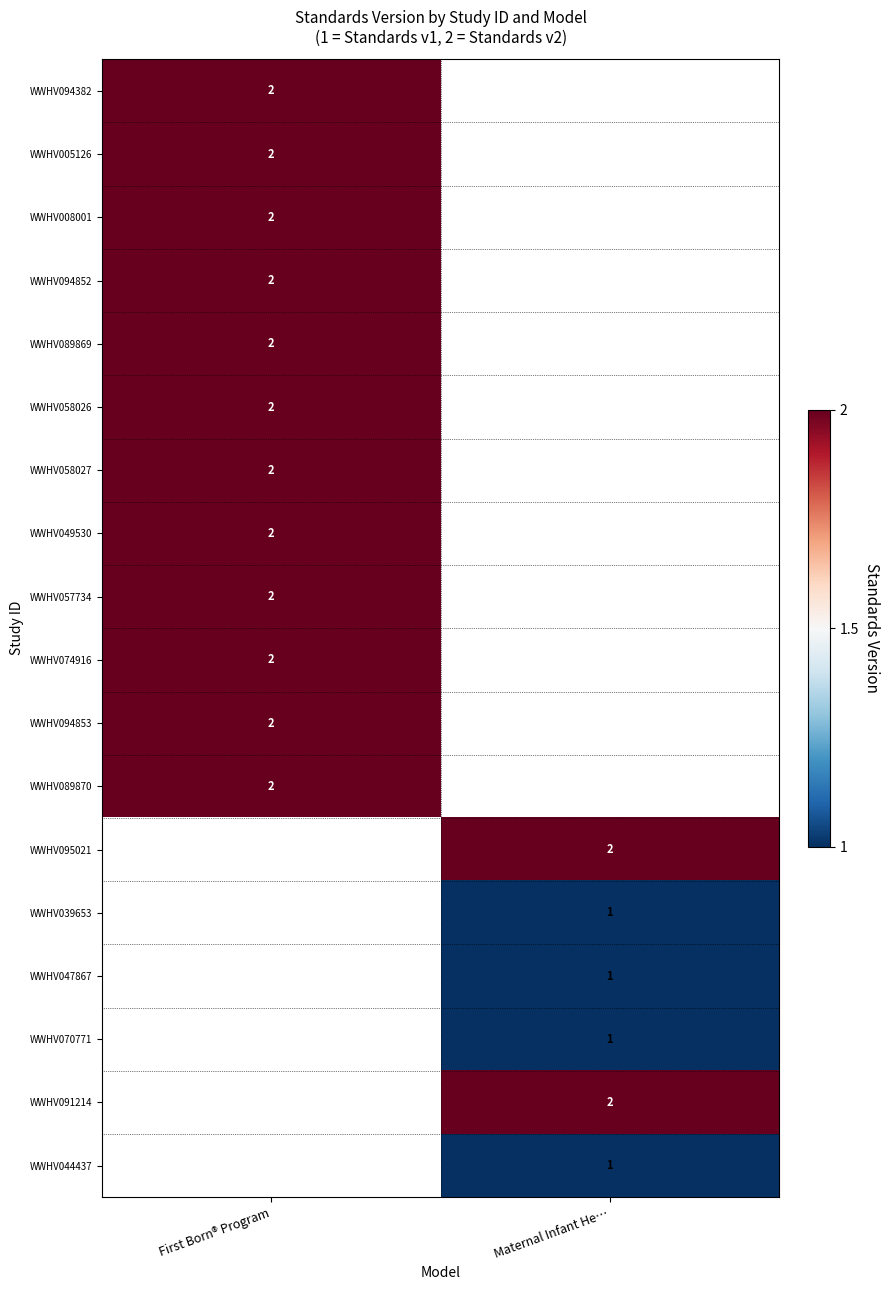

What is the minimum value shown in the chart?

1.0